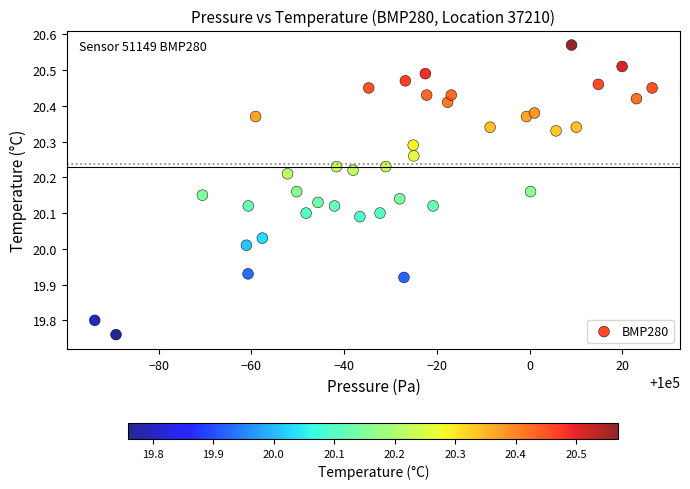

What is the range of X values (max minus min)?

120.2